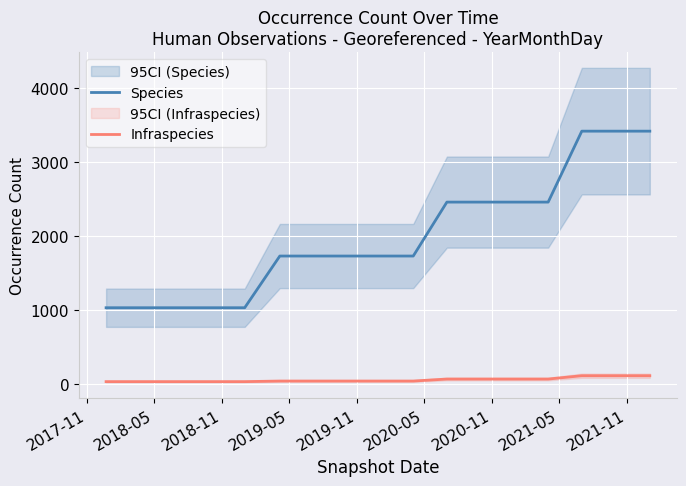

True or false: Infraspecies and Species intersect in this chart.

False